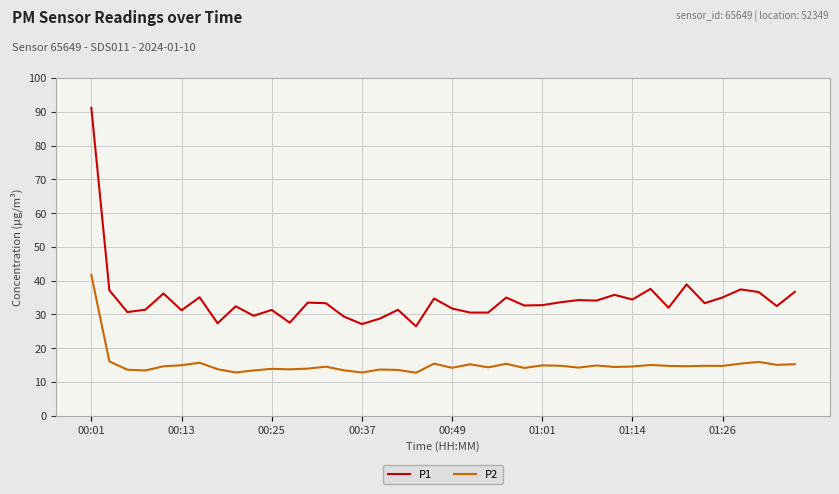

What is the difference between the maximum and minimum values in the P2 series?

28.9